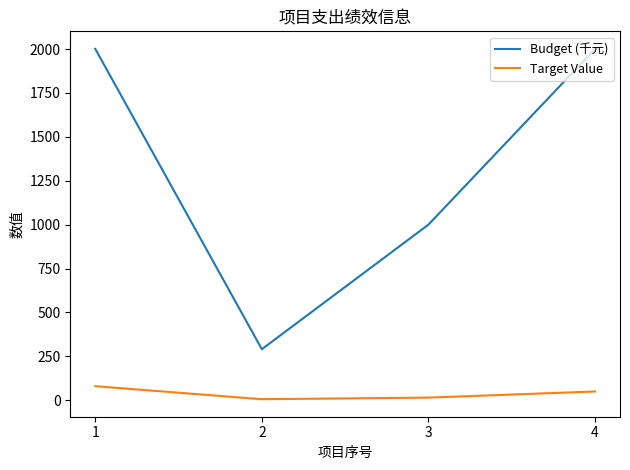

Which series has the largest range (max minus min)?

Budget (千元)